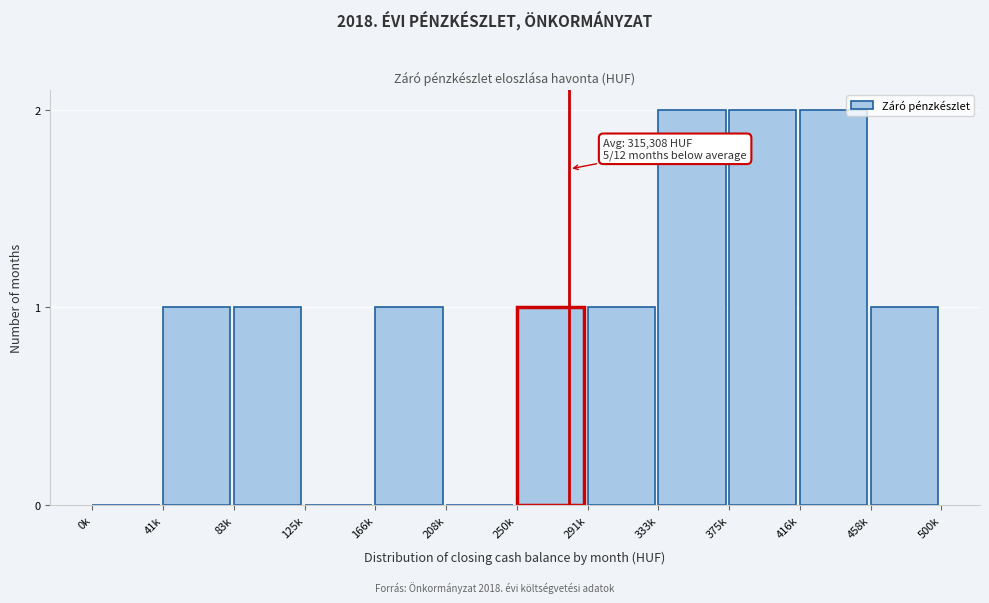

Reading left to right, extract all data points from this chart.

0k=0	41k=1	83k=1	125k=0	166k=1	208k=0	250k=1	291k=1	333k=2	375k=2	416k=2	458k=1